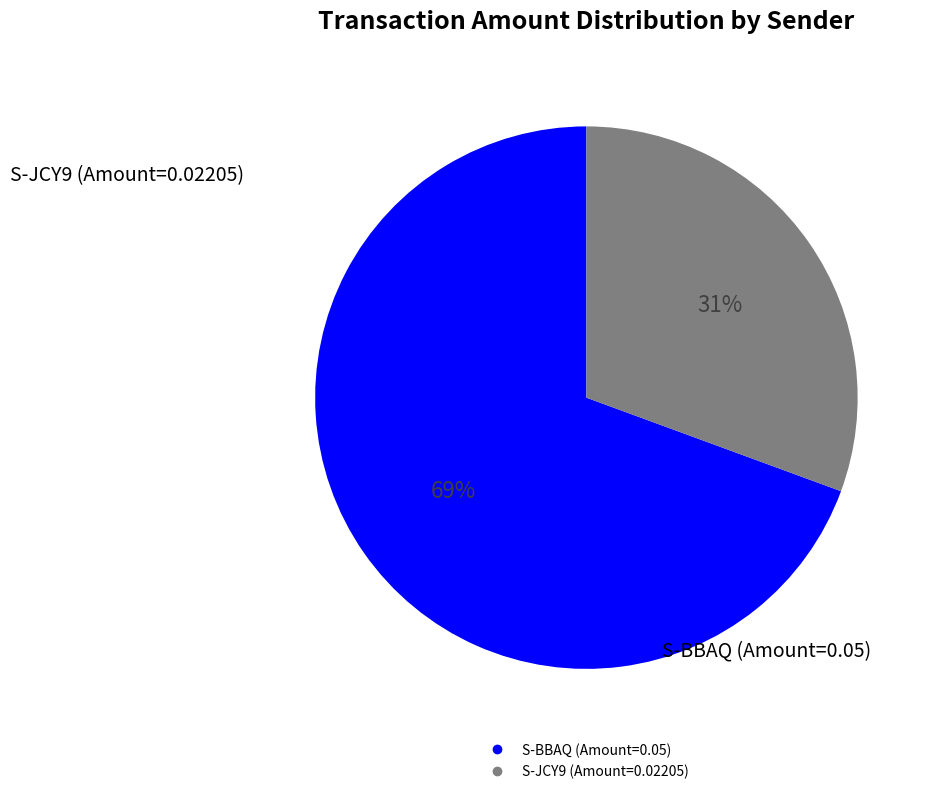

Is there any slice that represents more than half of the pie?

Yes